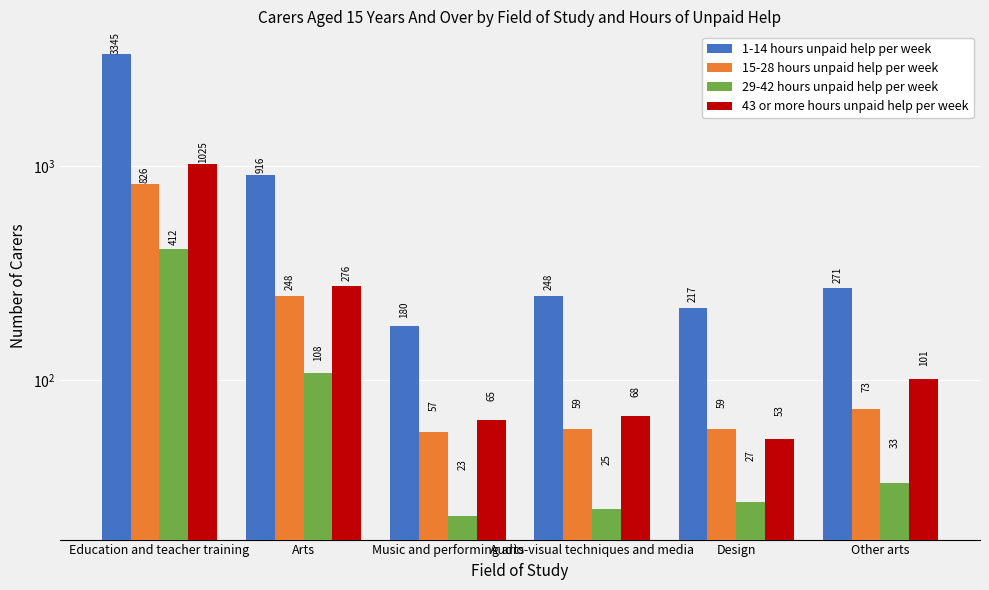

What is the total value across all series at Other arts?

478